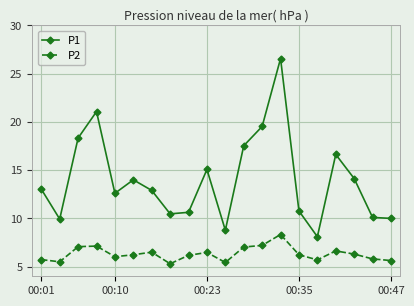

Which series has the widest spread of values?

P1